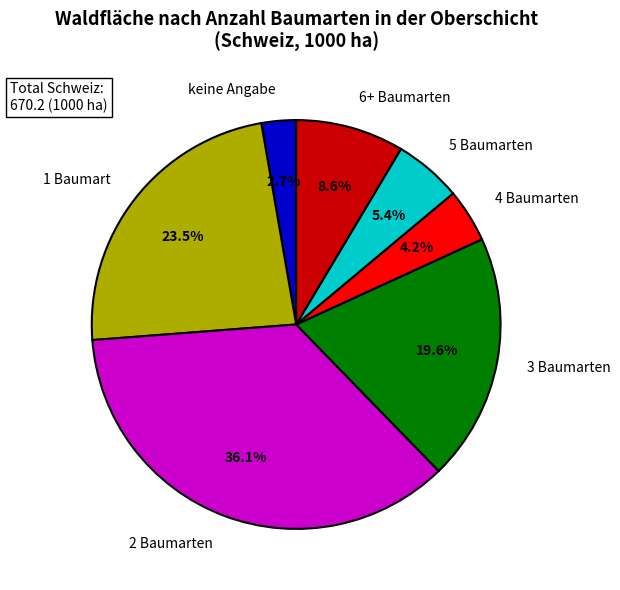

Does keine Angabe account for over 50% of the chart?

No